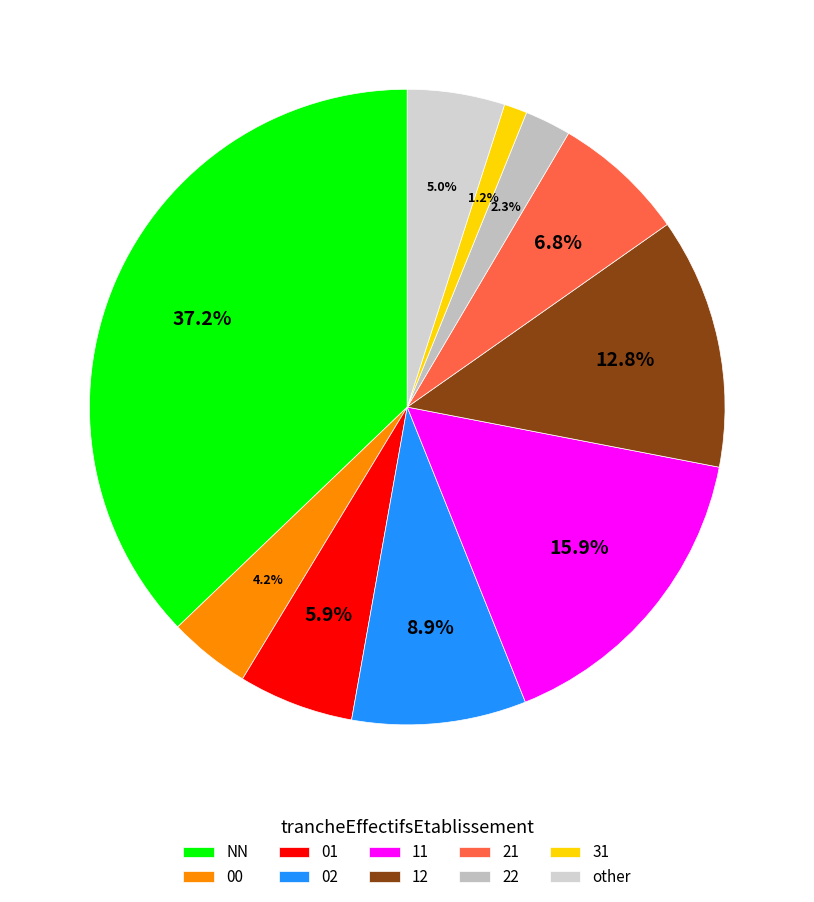

To the nearest percent, what is the difference between the 00 and 12 slice percentages?

9%